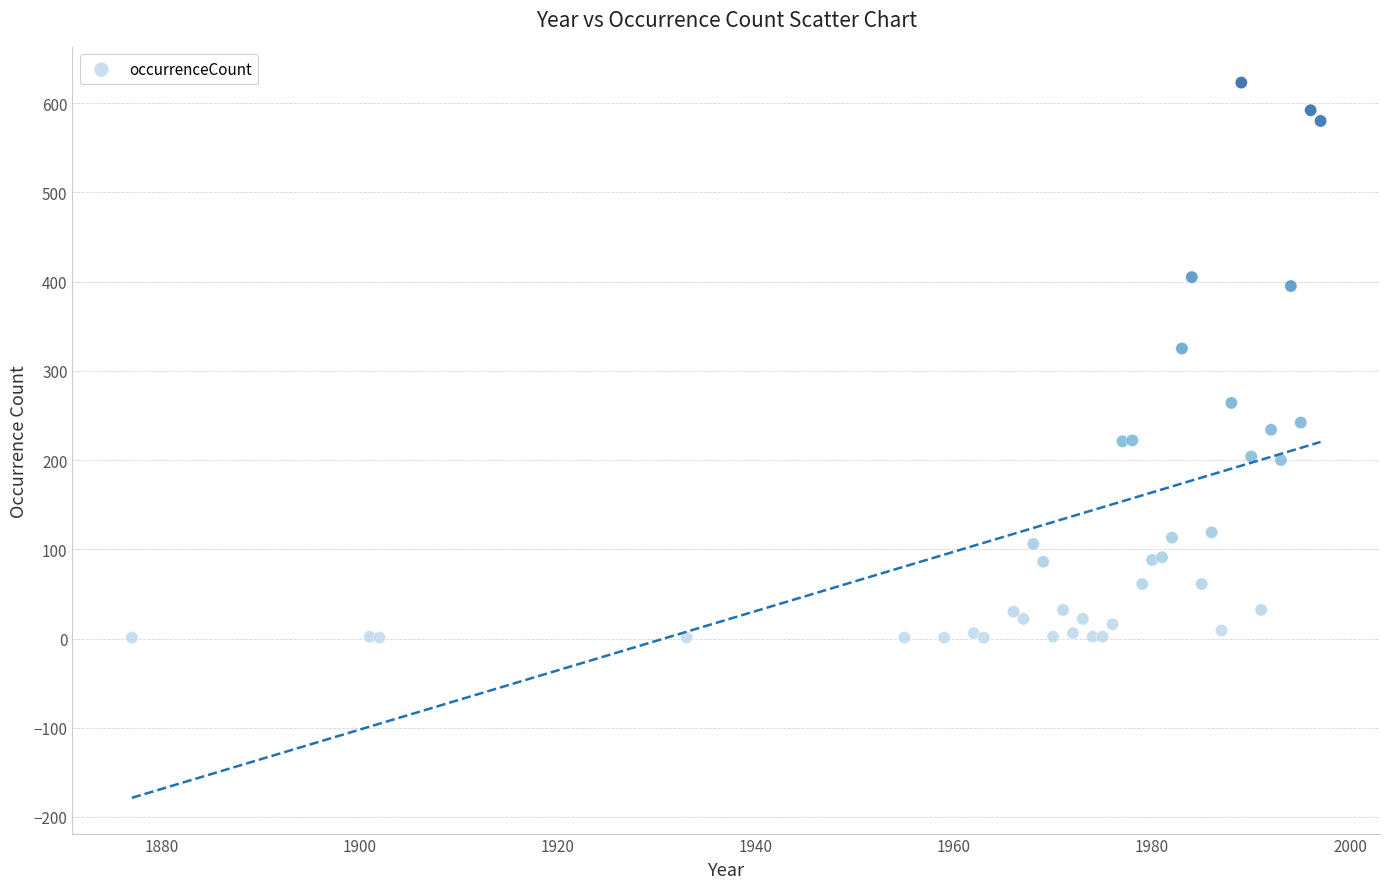

What Y value in the scatter plot is closest to 312?

325